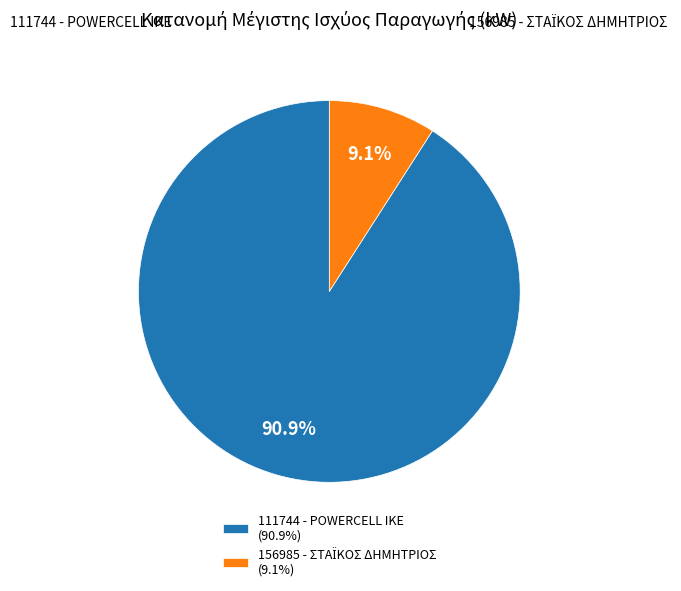

Does 111744 - POWERCELL ΙΚΕ account for over 50% of the chart?

Yes